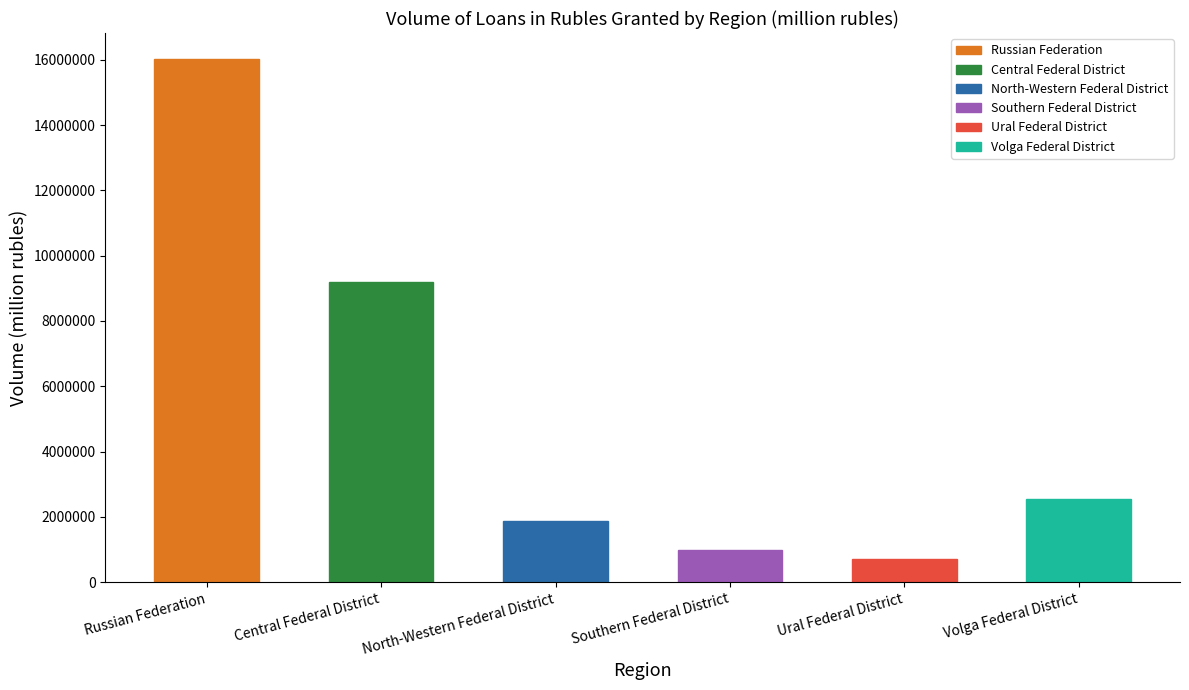

What is the value of the 4th bar from the left?

980897